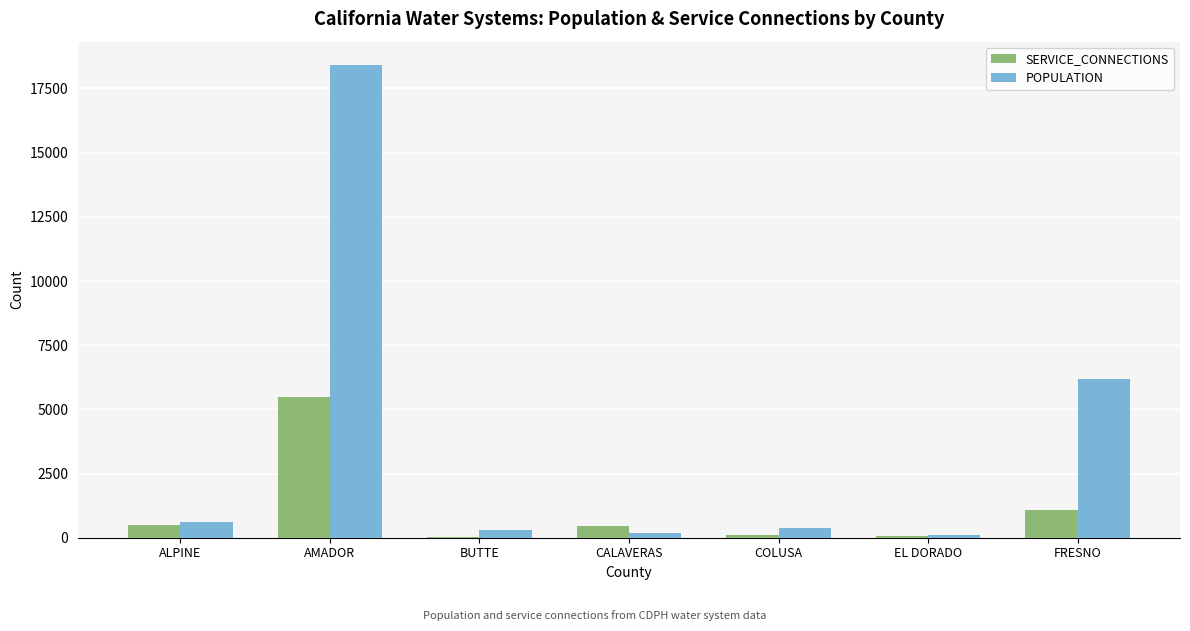

Where does the POPULATION series first go above 381?

ALPINE